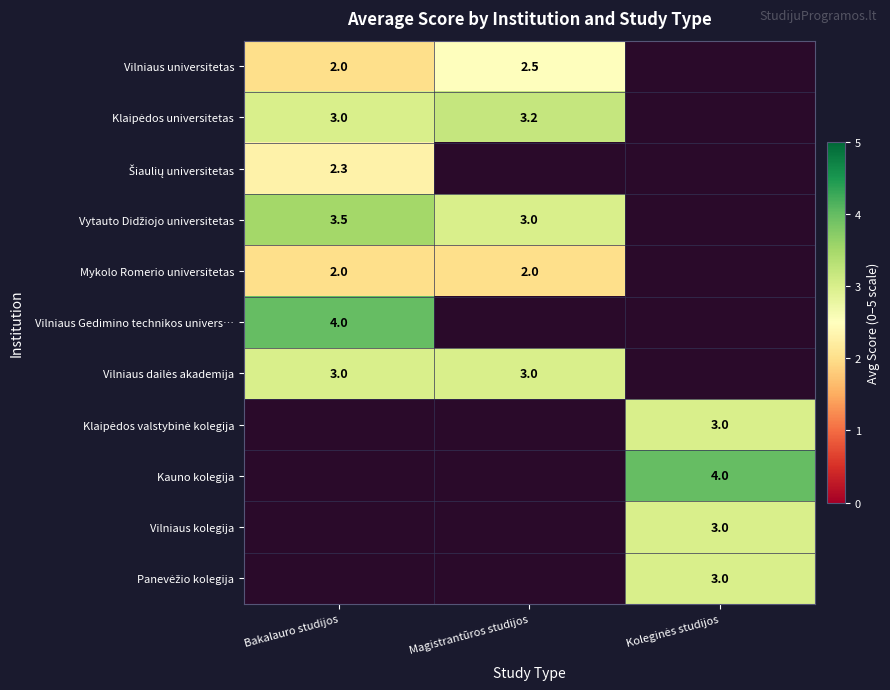

True or false: Mykolo Romerio universitetas has a value of 2.0 at Bakalauro studijos.

True